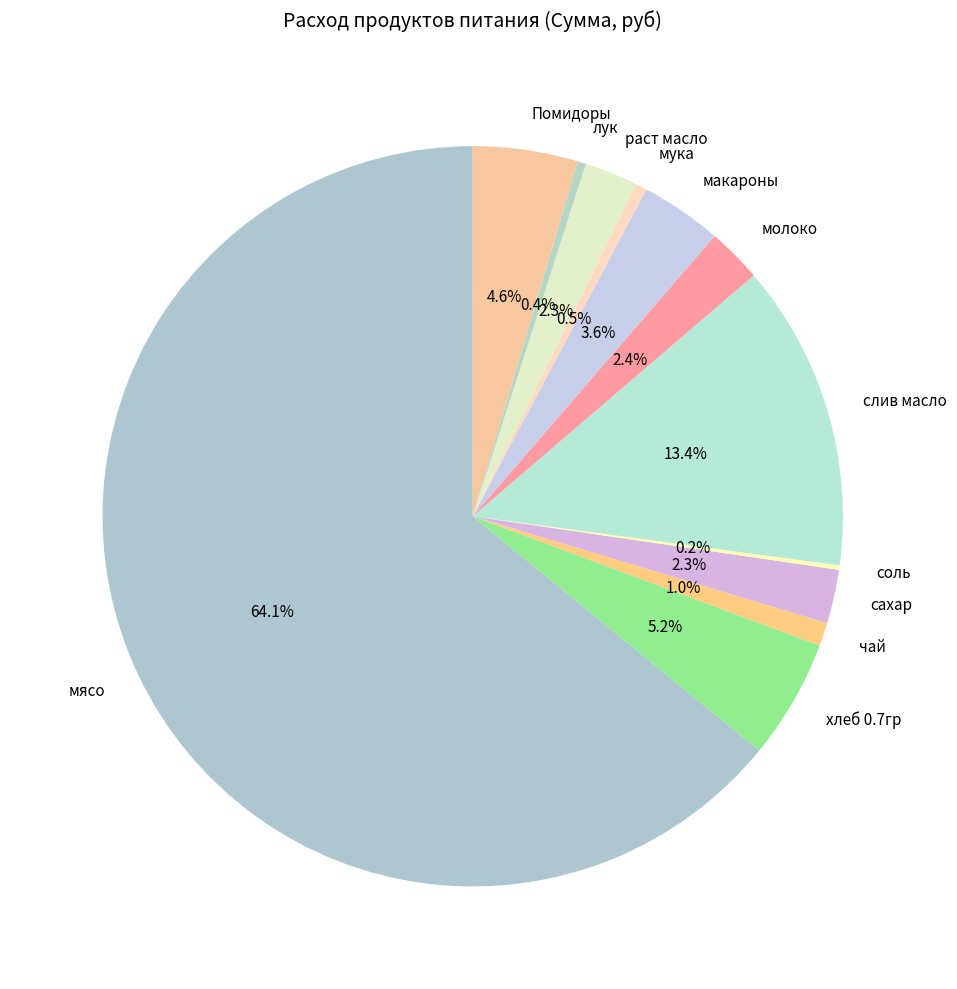

Is it true that слив масло is 13% of the pie?

True